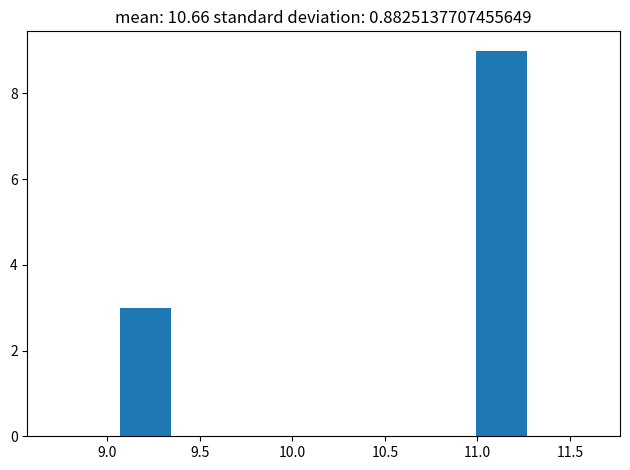

Over which range of the x-axis is the bar tallest?

10.995 to 11.270